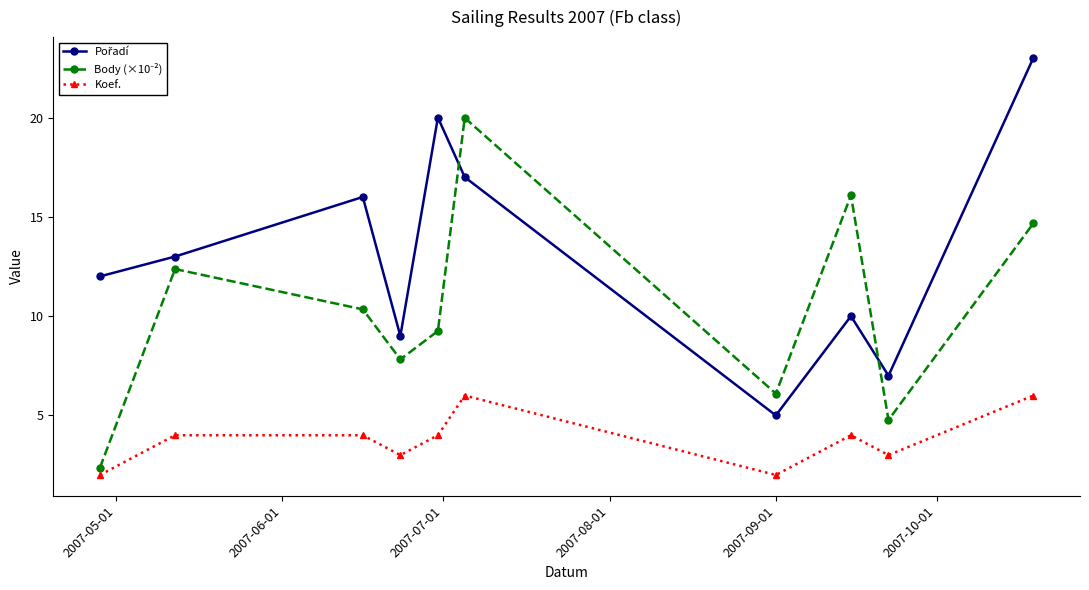

At how many categories does at least one series exceed 14?

5